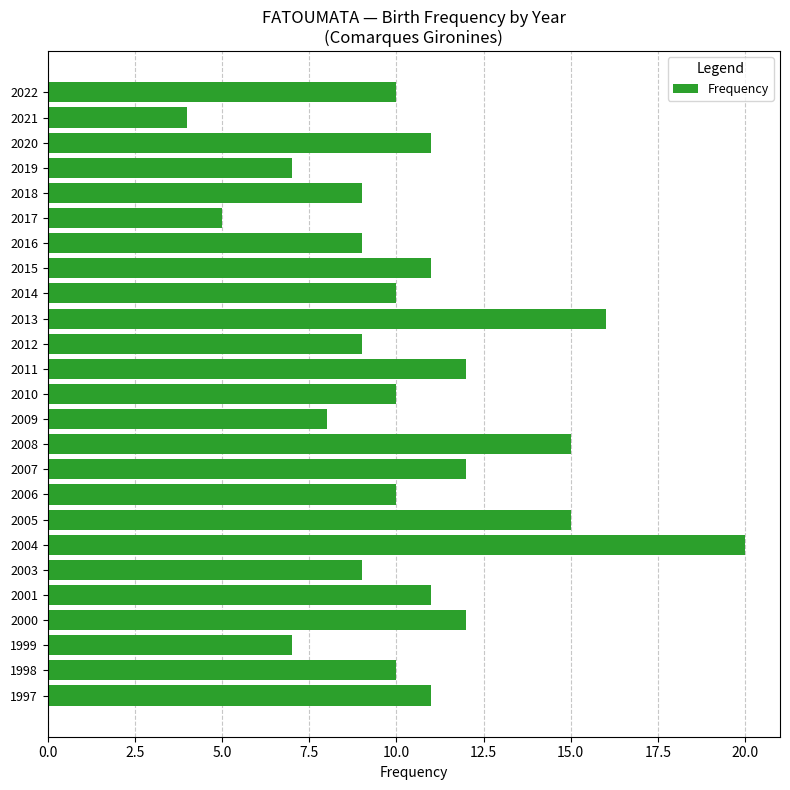

How many bars are there in total?

25